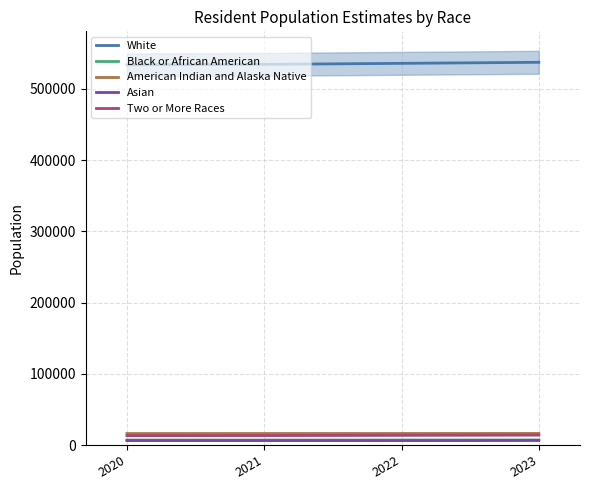

Where is Two or More Races nearest to the value 13593?

2022